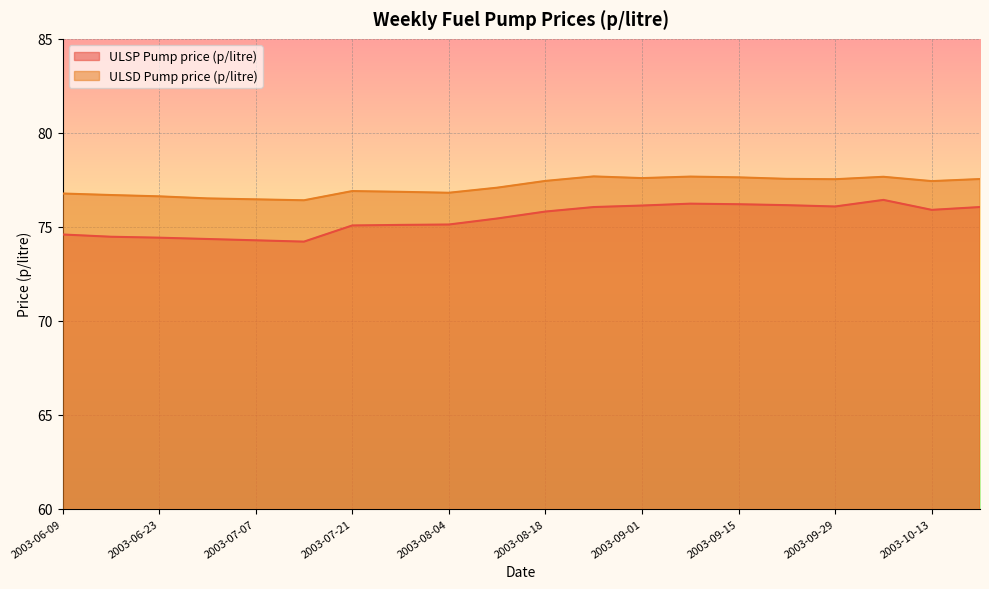

How many values in the ULSD Pump price (p/litre) series are below 77?

9